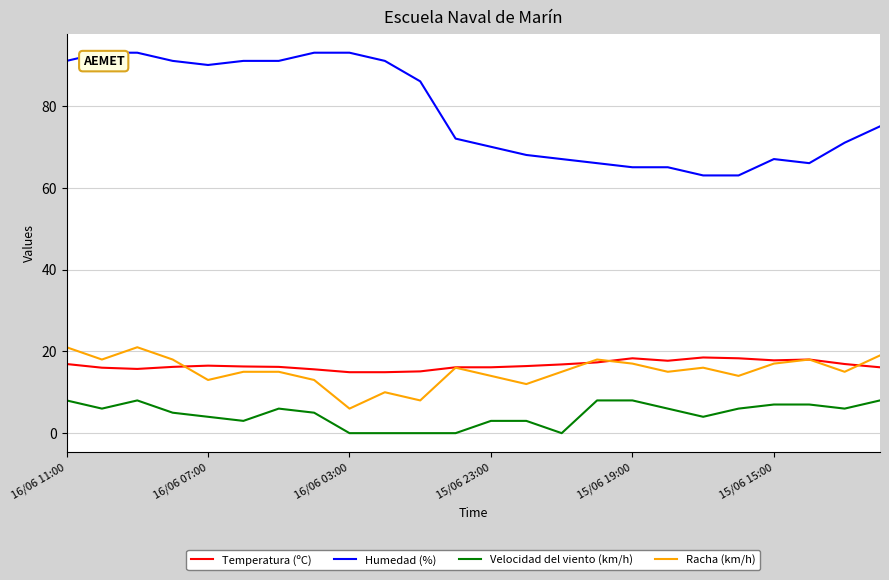

What is the greatest value displayed?

93.0